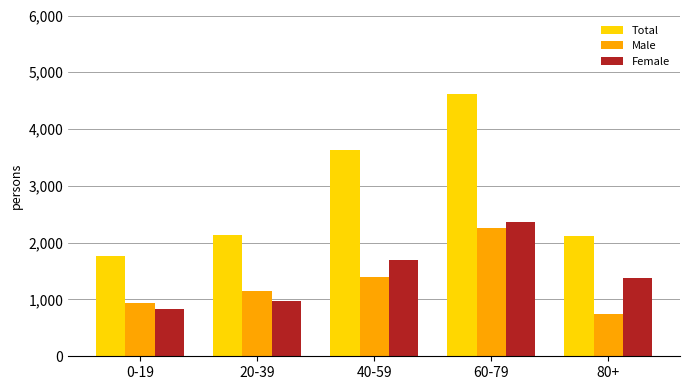

What position from the left is 40-59?

3